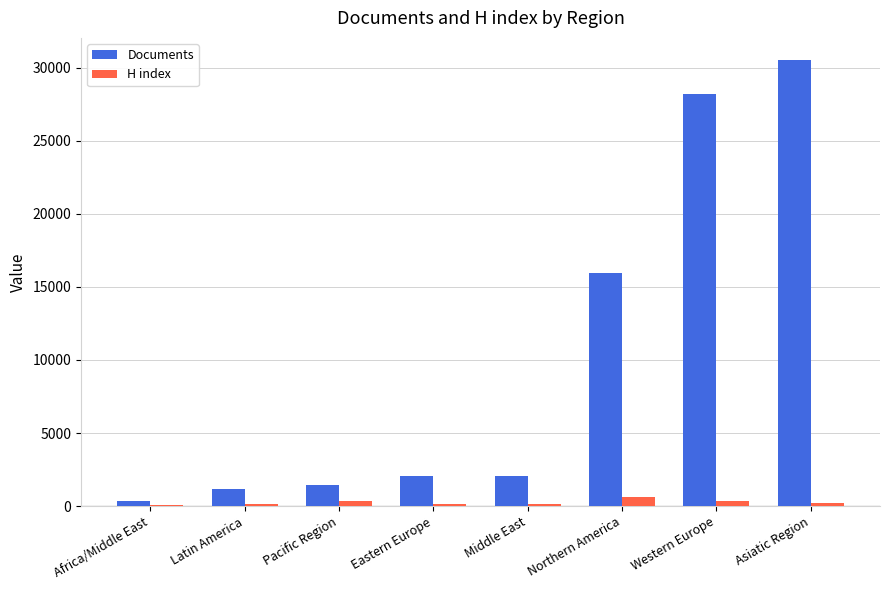

At which category is the sum across all series the highest?

Asiatic Region